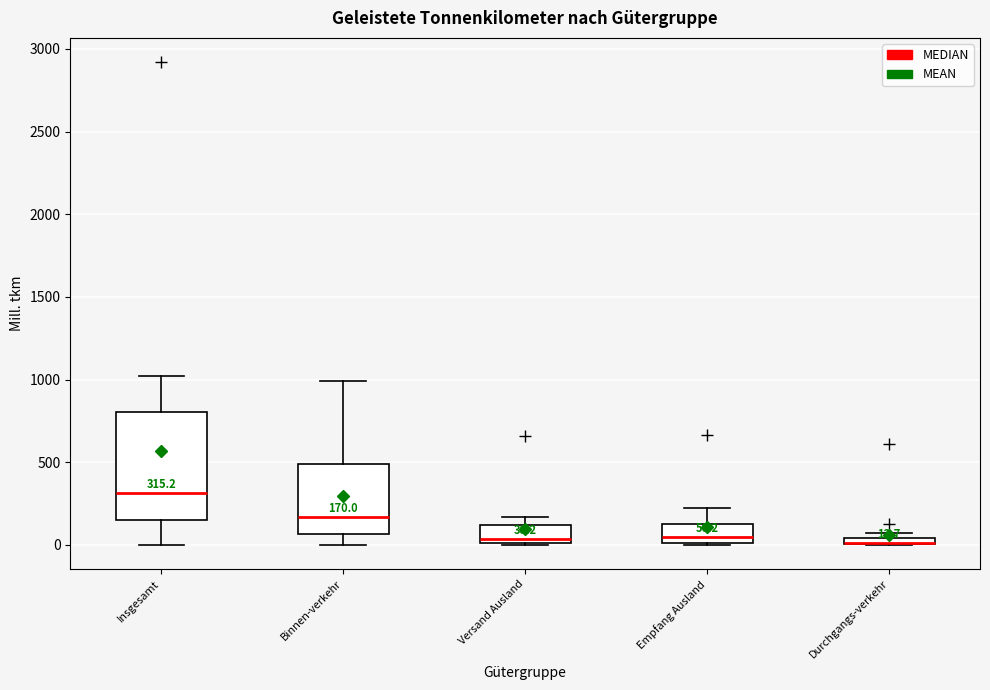

Comparing the boxes themselves (not the whiskers), which one is the tallest?

Insgesamt